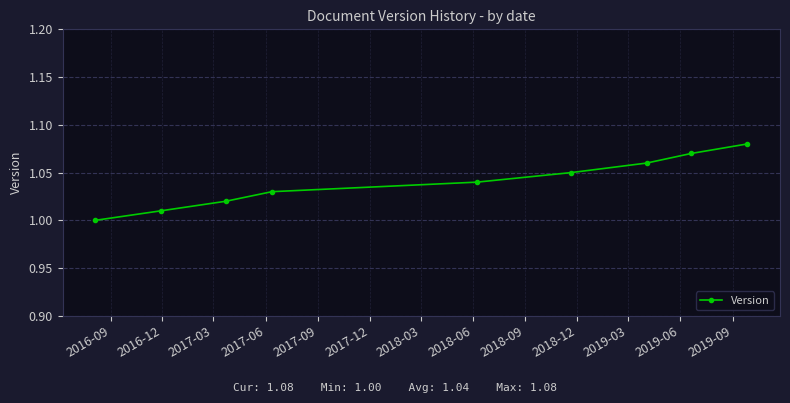

True or false: the data has more than 0 interior local peaks.

False